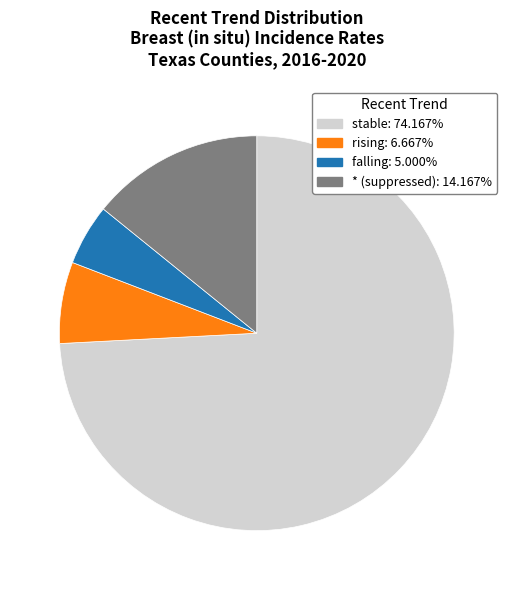

How many segments does this pie chart have?

4